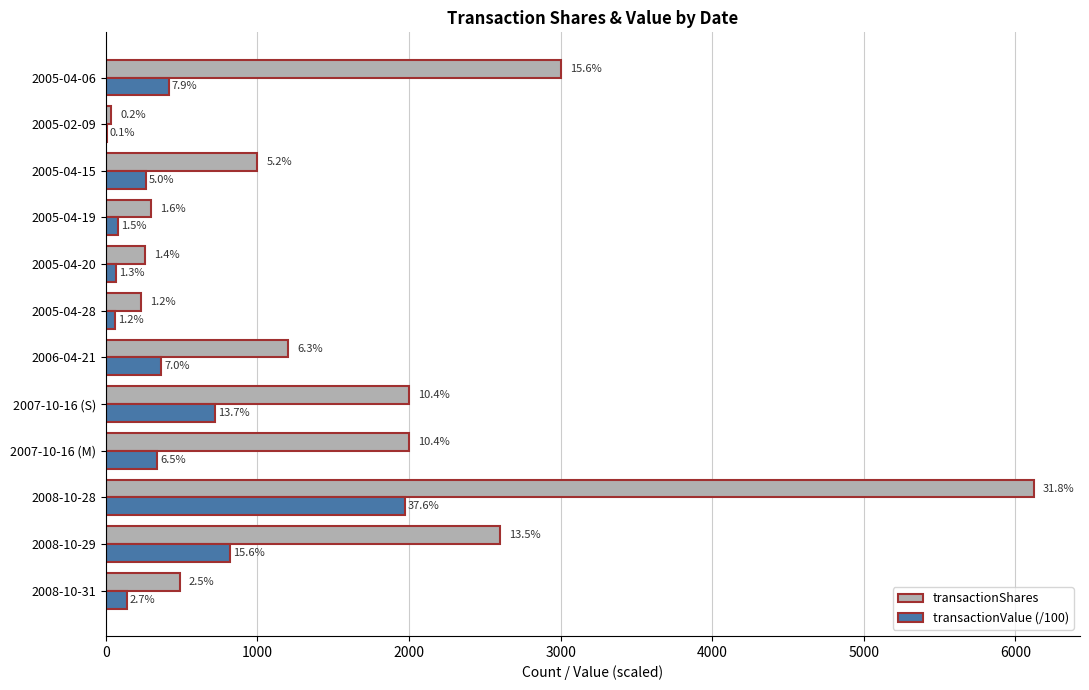

Reading left to right, what are all the values shown in this chart?

transactionShares: 488.0	2602.0	6120.0	2000.0	2000.0	1205.0	234.0	261.0	300.0	1000.0	34.0	3000.0
transactionValue (/100): 139.5	817.7	1971.9	340.0	721.1	365.8	61.0	68.3	78.8	262.6	6.1	416.2